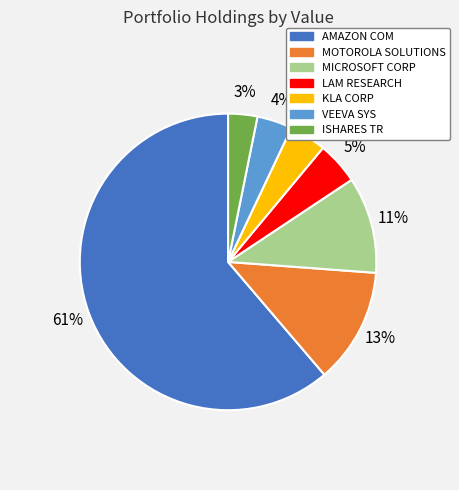

Is there any slice that represents more than half of the pie?

Yes